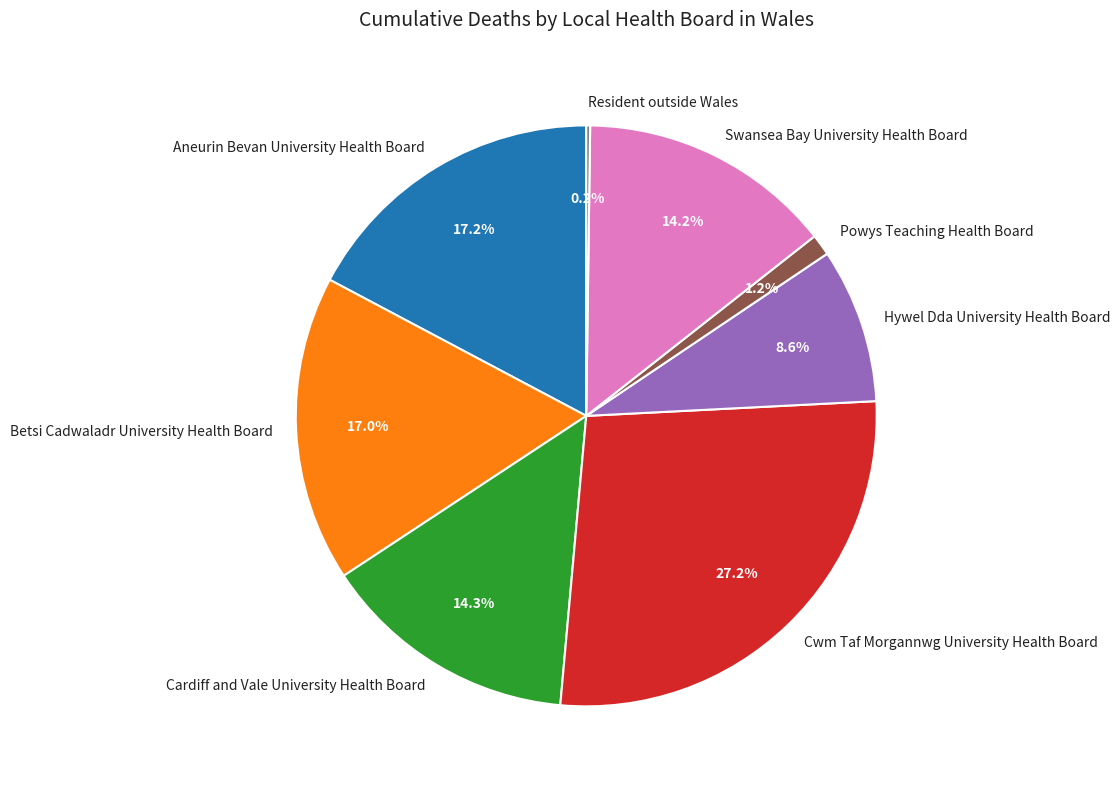

Approximately how many times larger is the value at Powys Teaching Health Board compared to Hywel Dda University Health Board?

0.1